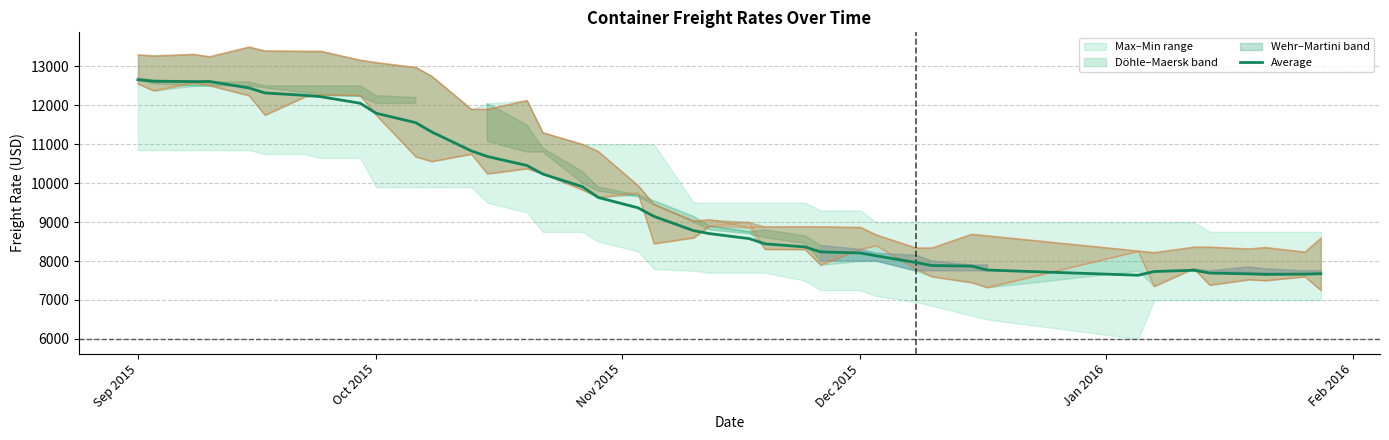

What is the highest value of the Average series?

12658